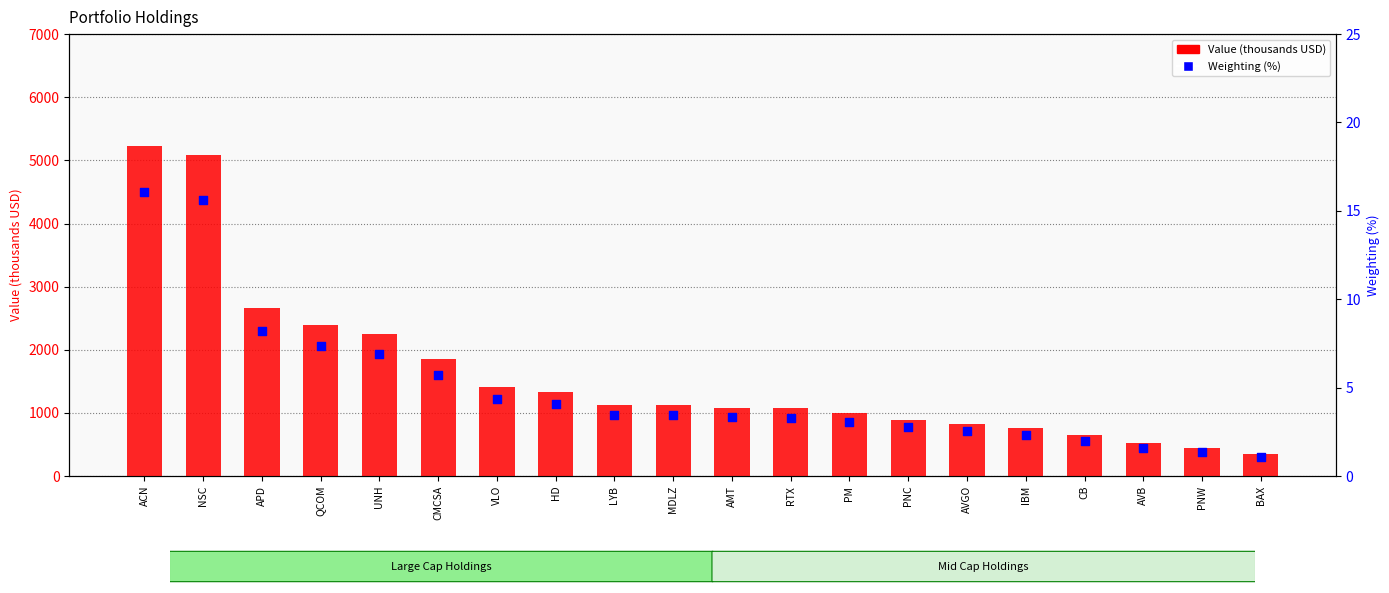

Which series contains the highest Y value?

Value (thousands USD)